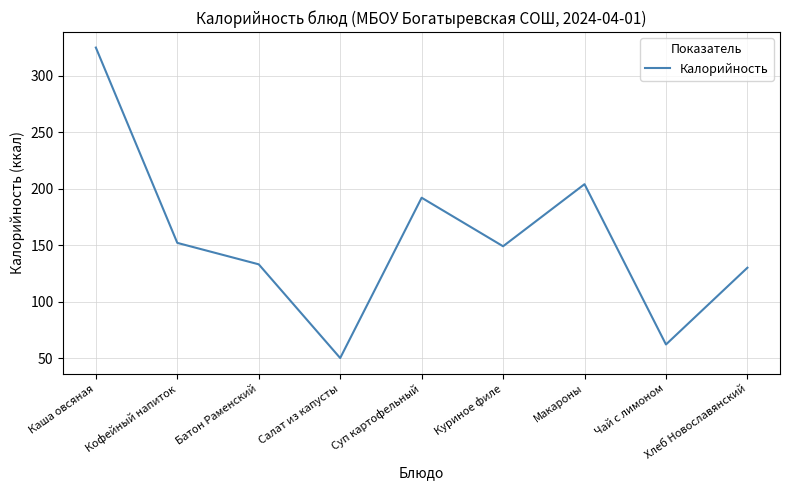

Is it true that the value at Хлеб Новославянский is 32?

False